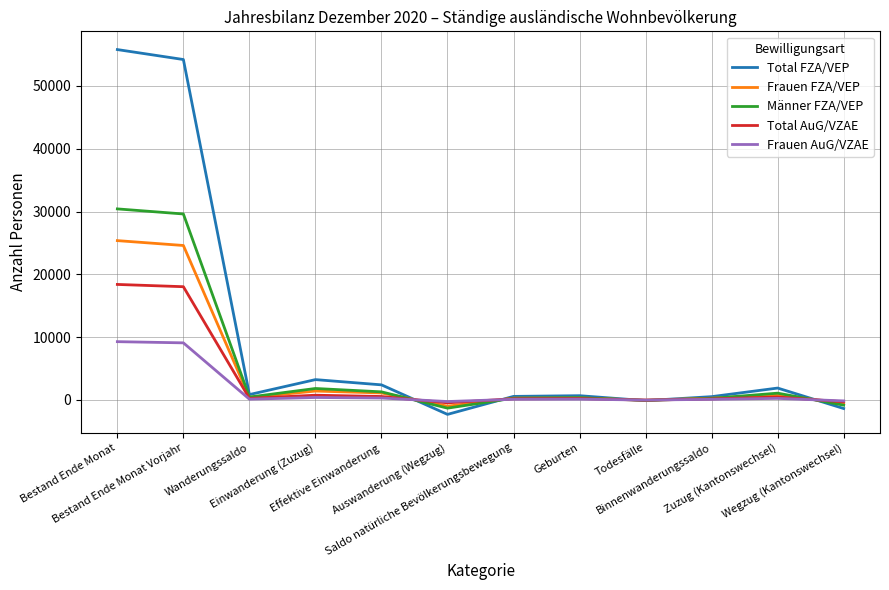

True or false: Frauen FZA/VEP has more than 0 points higher than both neighbors.

True